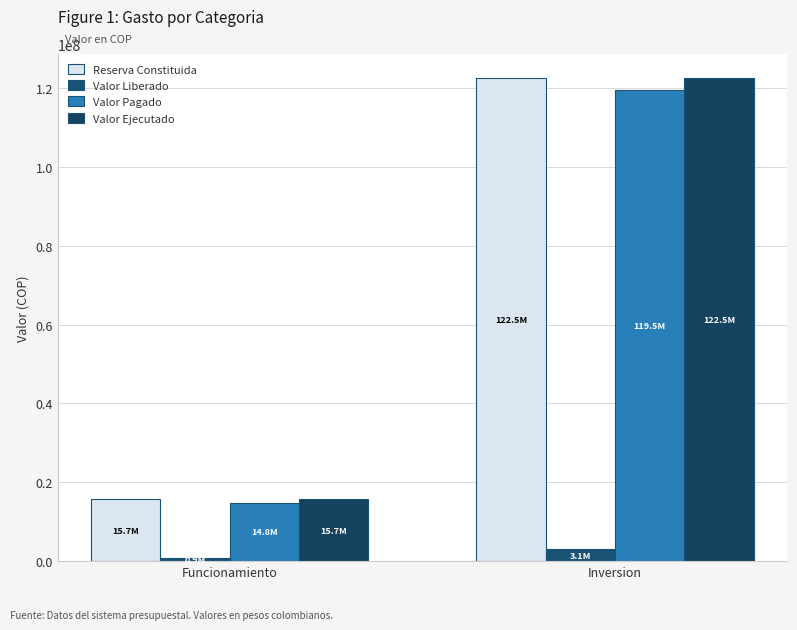

Where does the Valor Liberado series first go above 3050485?

Inversion